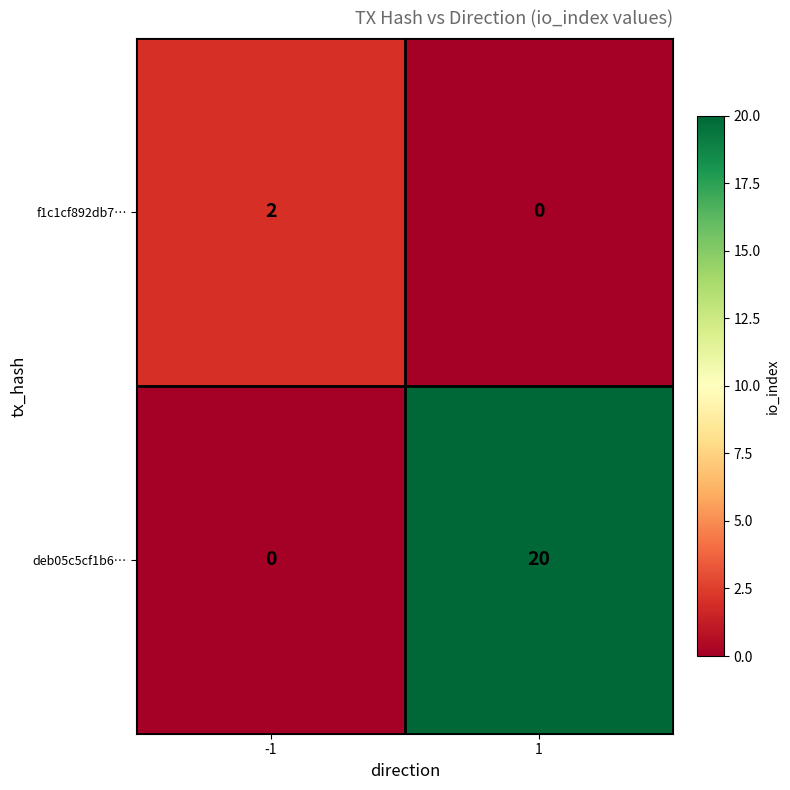

List the series in order of their overall mean, lowest first.

f1c1cf892db7…, deb05c5cf1b6…